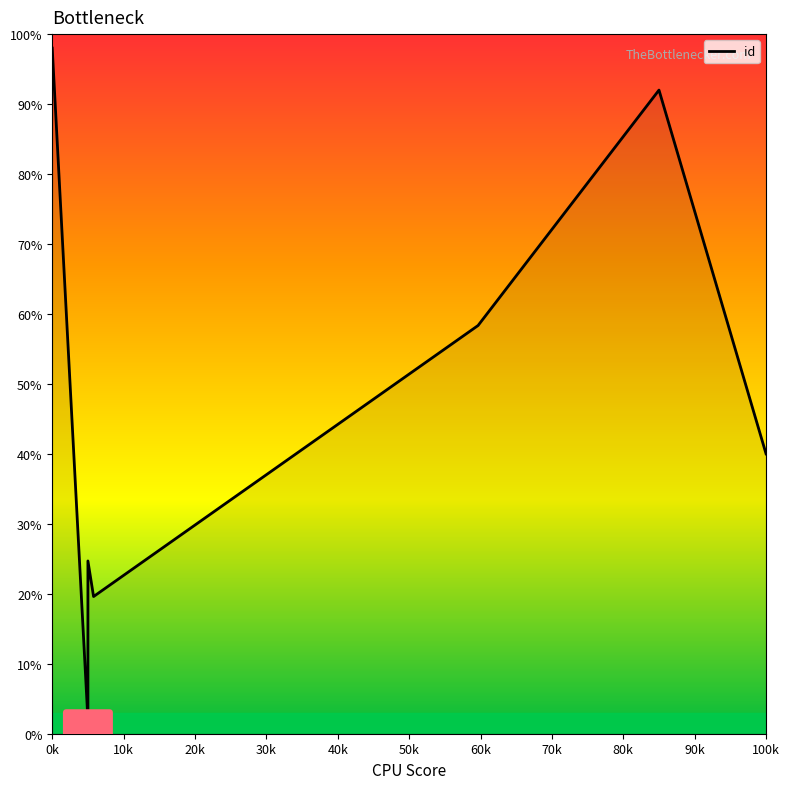

At which label does the data first exceed 40?

0k